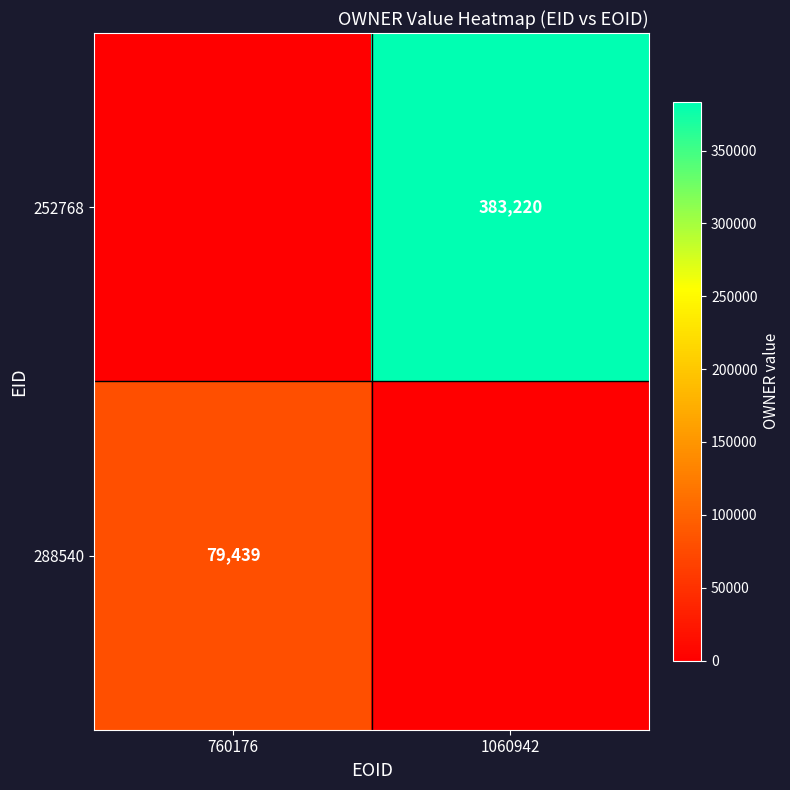

The 288540 series shows 79439 at 760176. True or false?

True